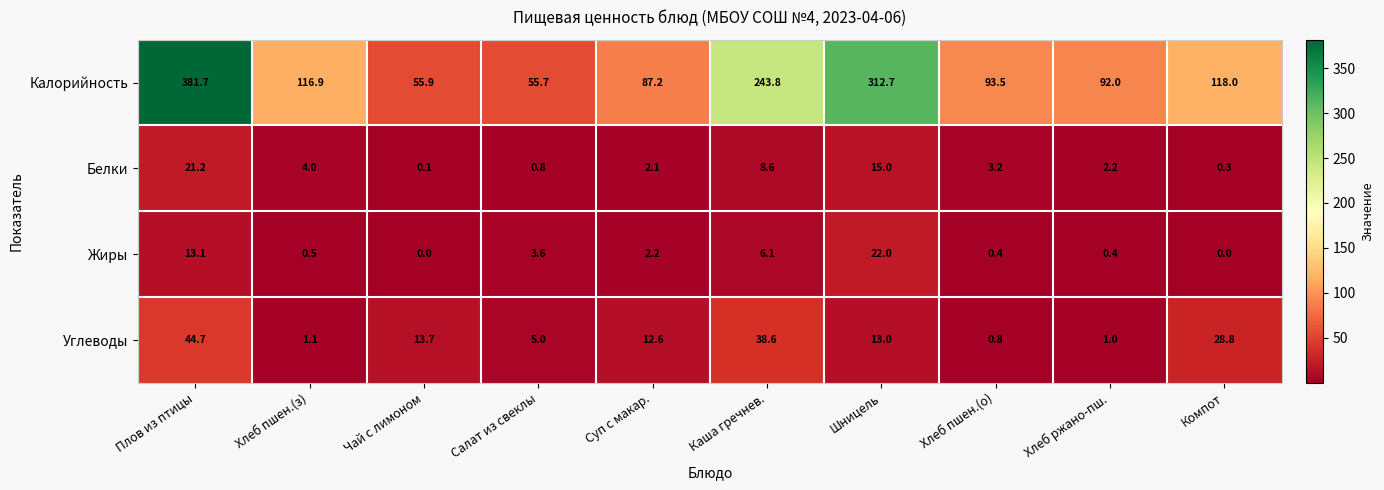

Which series has the widest spread of values?

Калорийность